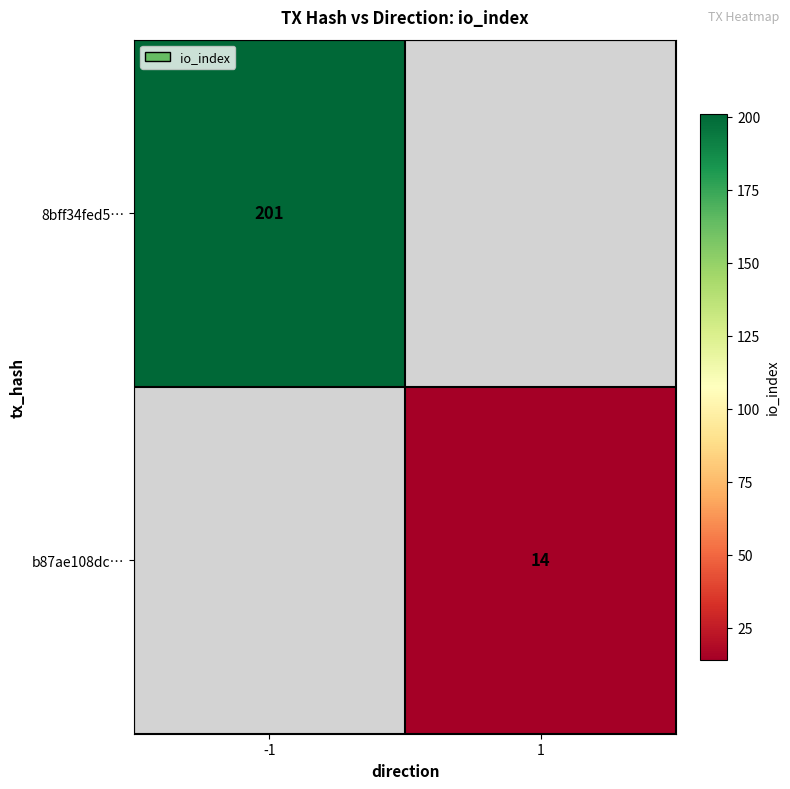

Count the number of data series in this chart.

2